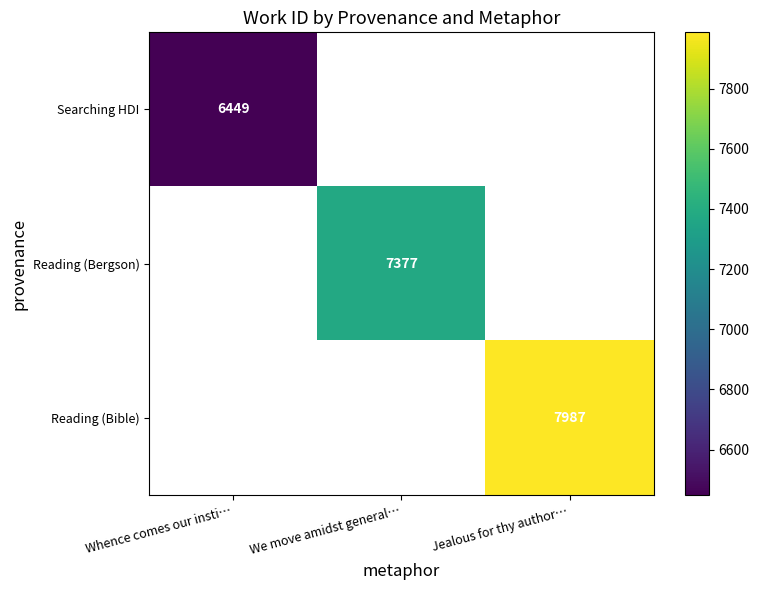

Is it true that Reading (Bergson) equals 7377 at We move amidst general…?

True